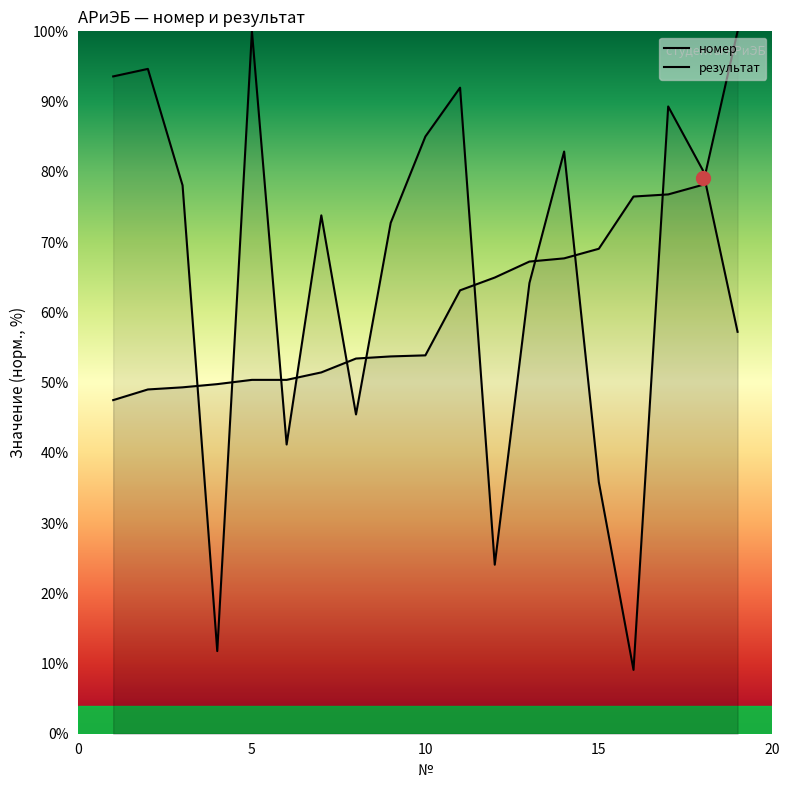

At which category does the chart reach its peak across all series?

5